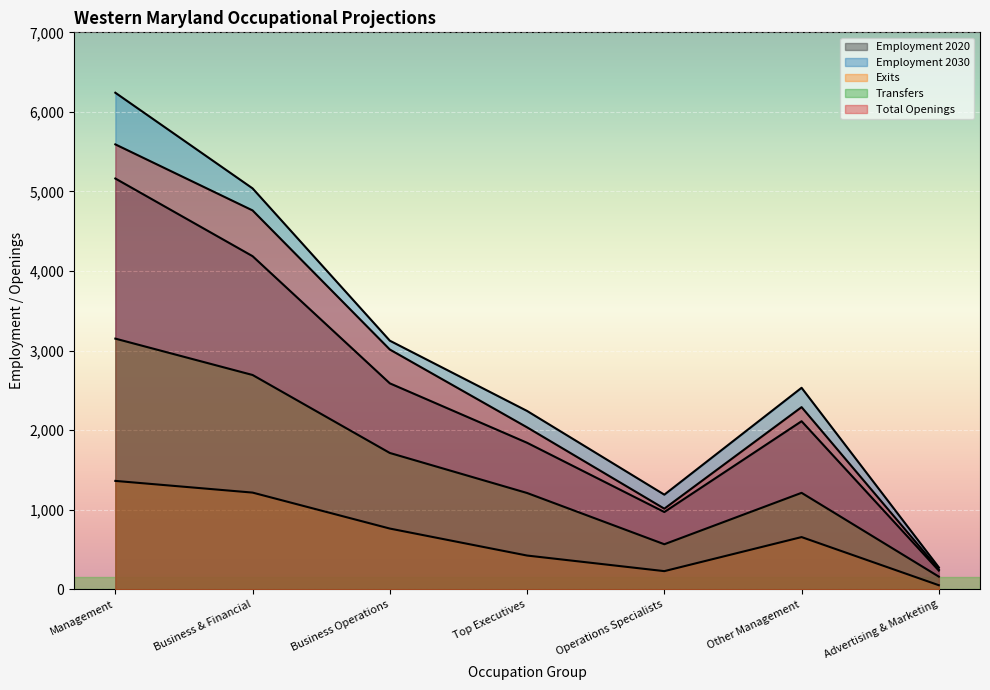

How many lines are shown in the chart?

5